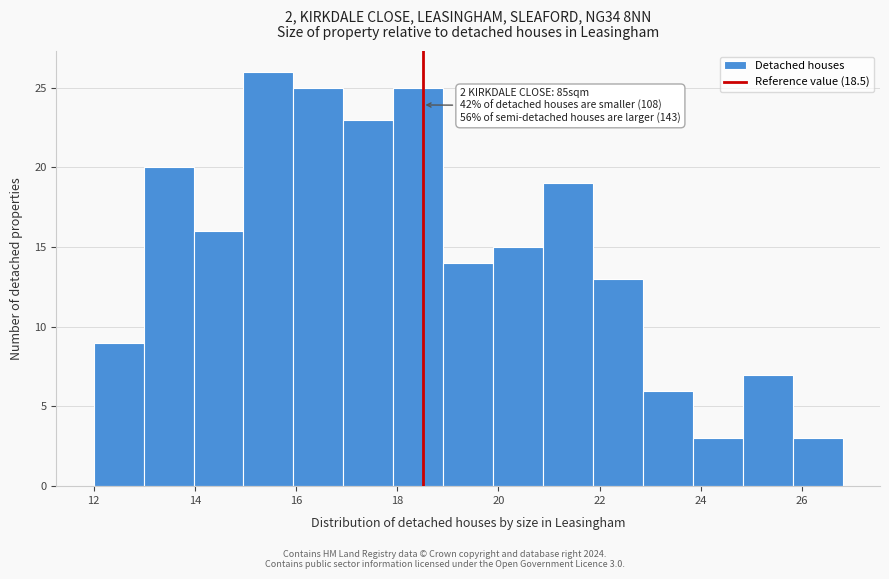

Which range on the x-axis has the tallest bar?

15.0 to 16.0